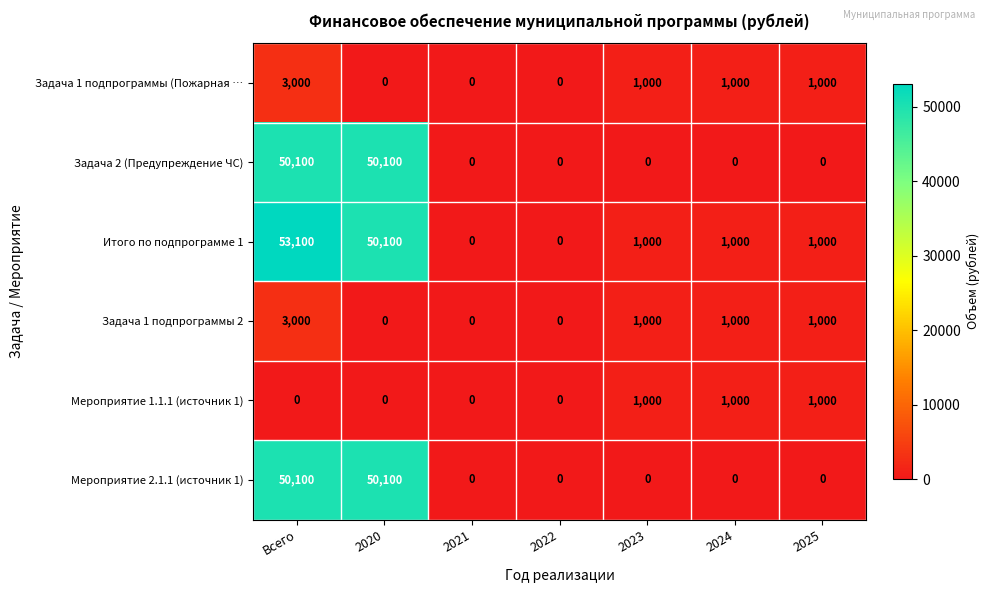

Is it true that Задача 1 подпрограммы 2 equals 3000 at Всего?

True